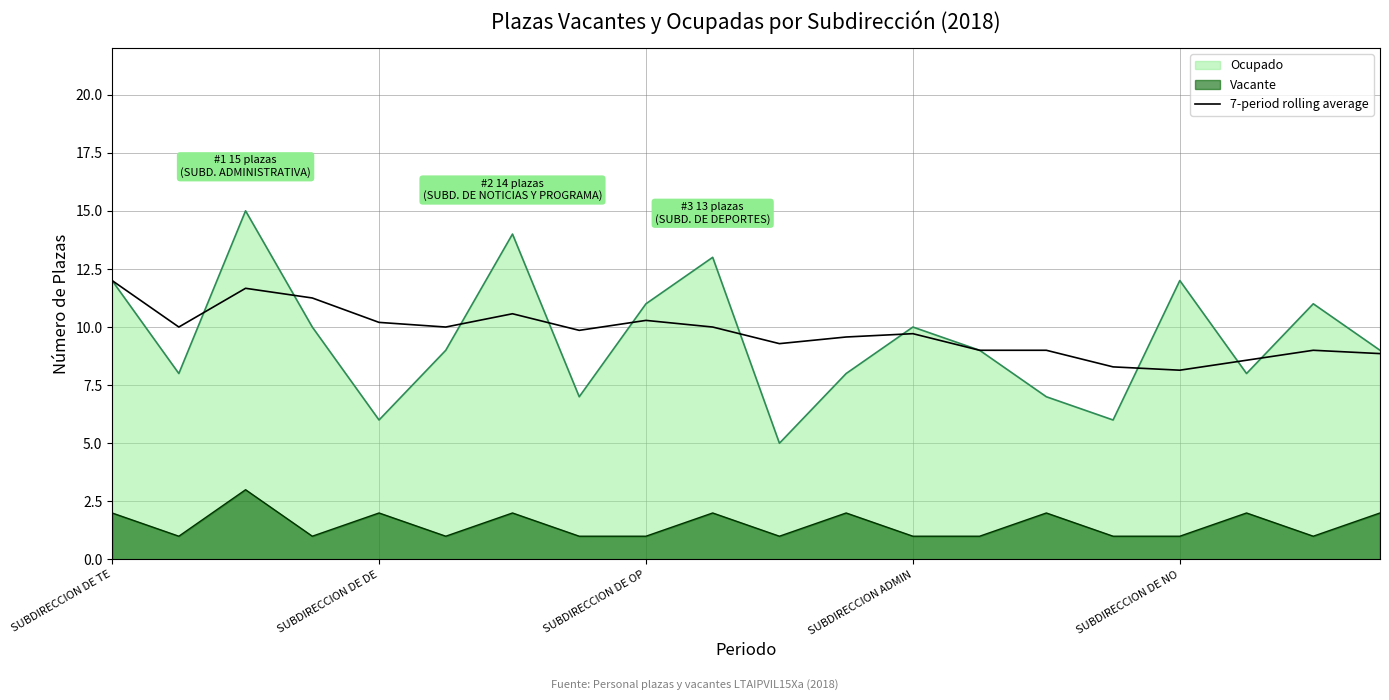

What is the spread (max minus min) of values at SUBDIRECCION ADMIN?

9.0